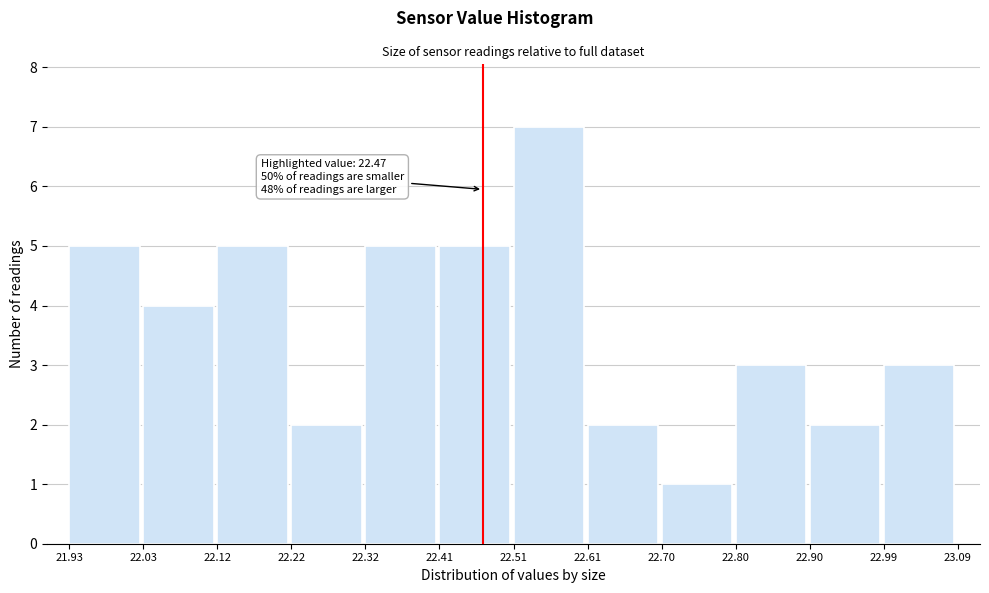

Which range on the x-axis has the tallest bar?

22.51 to 22.61